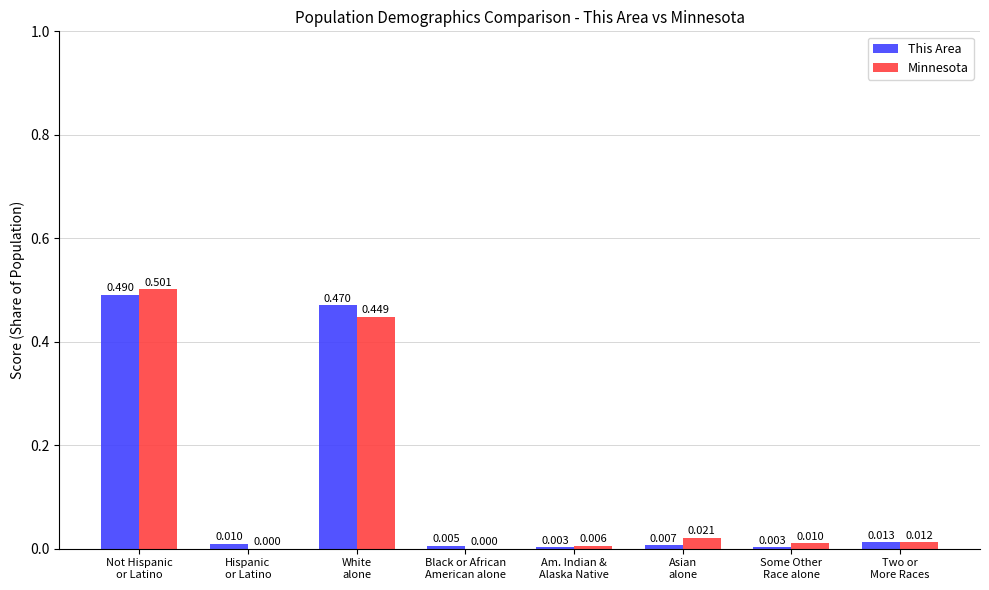

Which label corresponds to the largest value in the chart?

Not Hispanic
or Latino